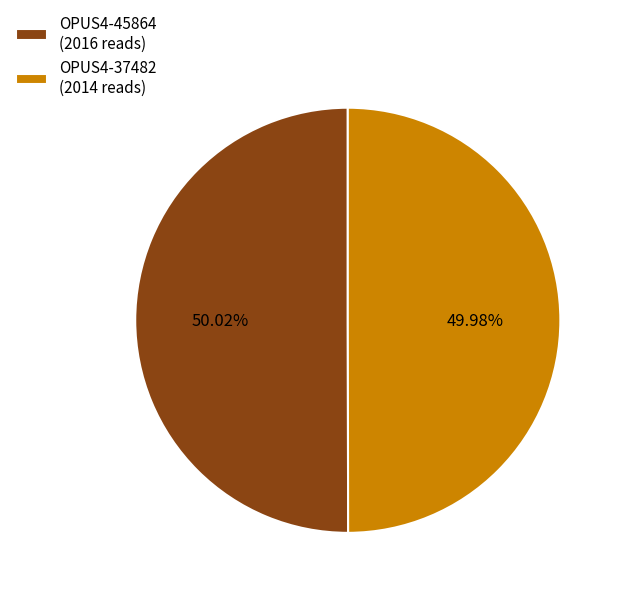

Combined, do OPUS4-45864 (2016 reads) and OPUS4-37482 (2014 reads) account for over 50%?

Yes